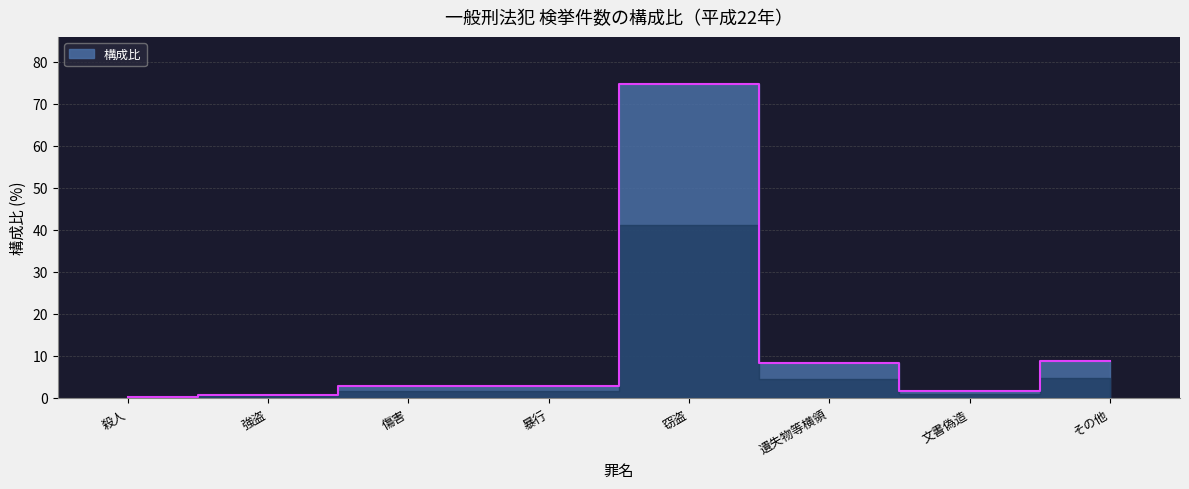

Reading left to right, transcribe all the data shown in this chart.

殺人=0.2	強盗=0.8	傷害=2.9	暴行=2.9	窃盗=74.7	遺失物等横領=8.2	文書偽造=1.6	その他=8.7